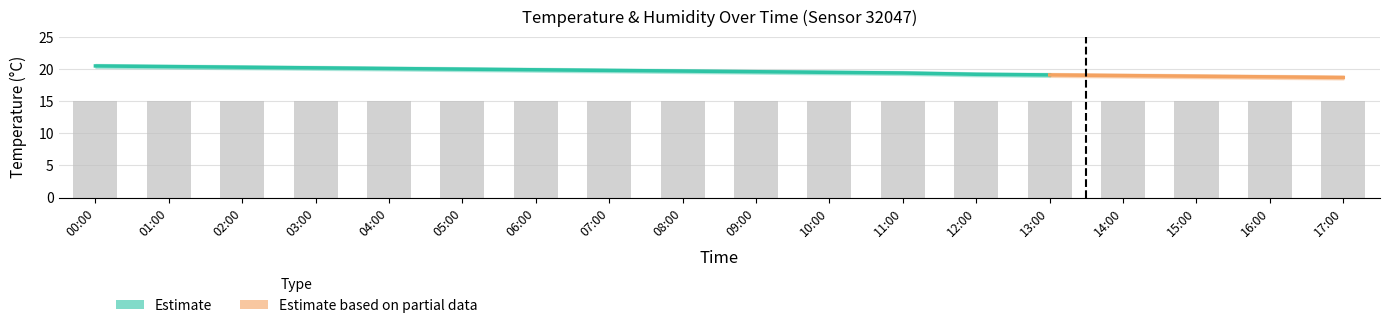

What position from the left is 02:00?

3